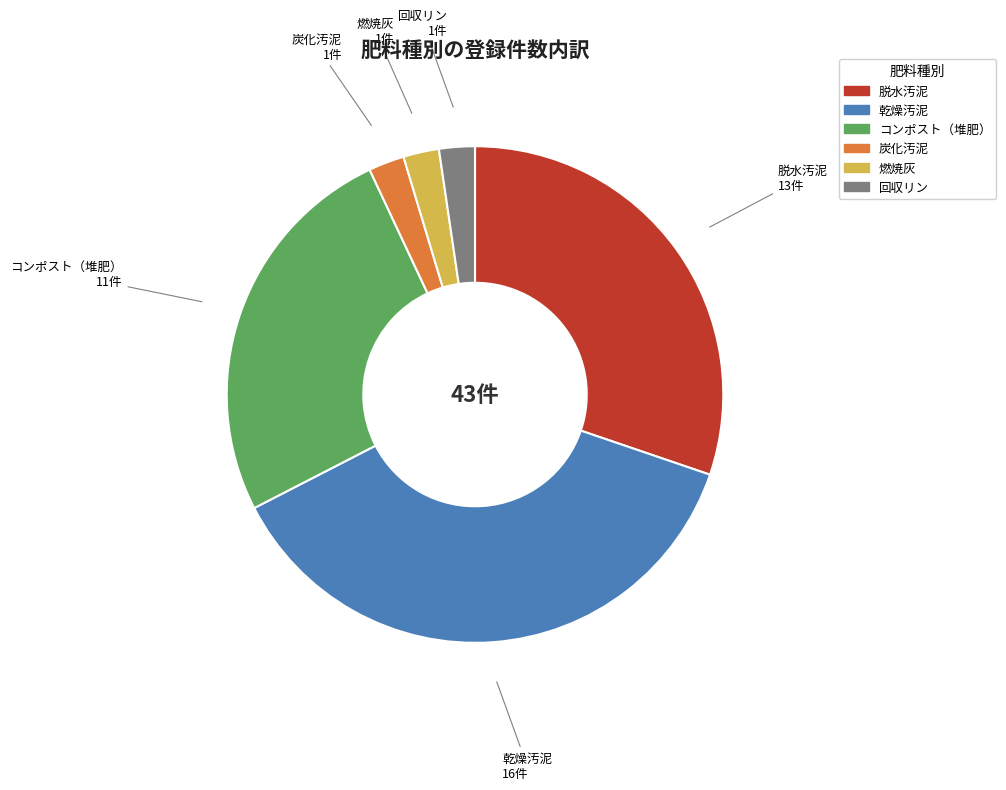

Is the sum of 回収リン and 脱水汚泥 greater than half?

No